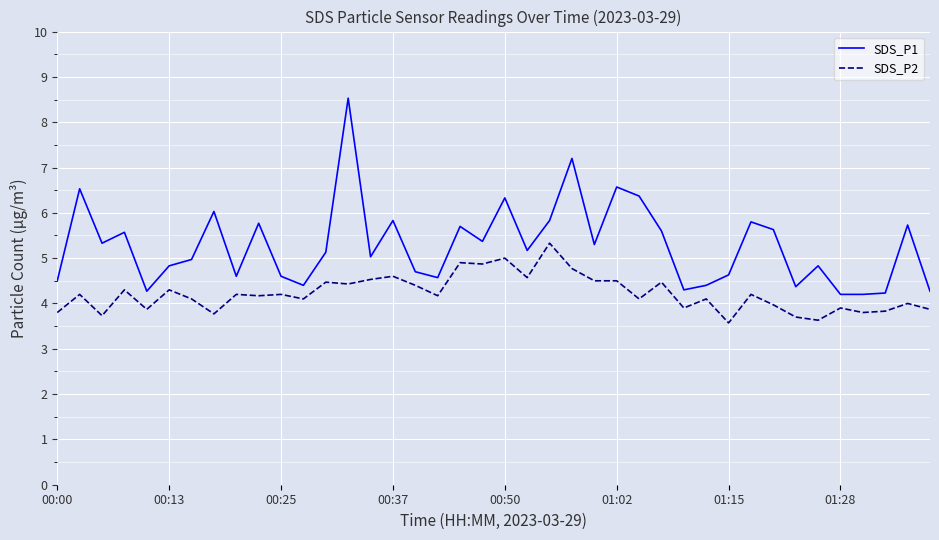

List the series in order of their peak value, highest first.

SDS_P1, SDS_P2